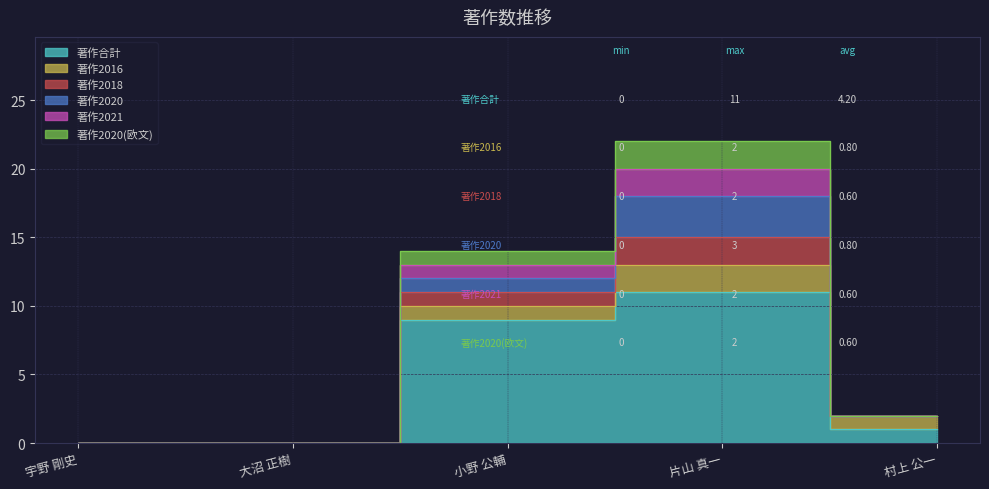

At which category is the sum across all series the highest?

片山 真一